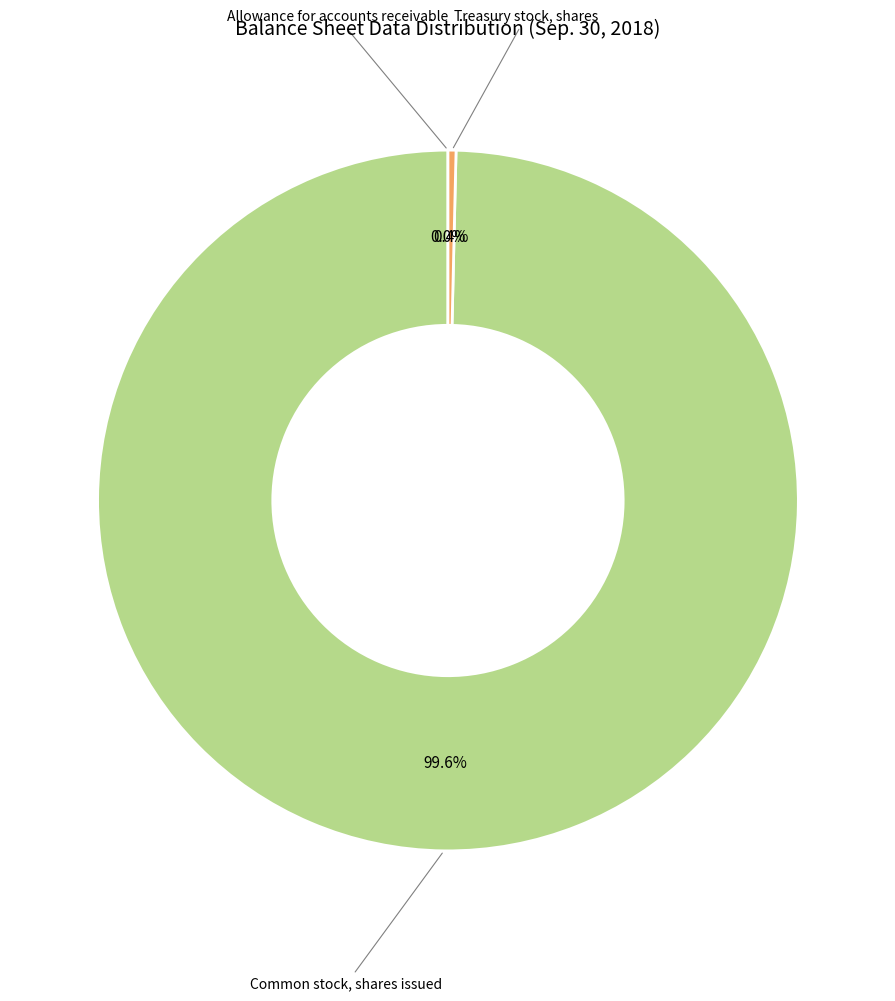

Is it true that Common stock, shares issued is 100% of the pie?

True